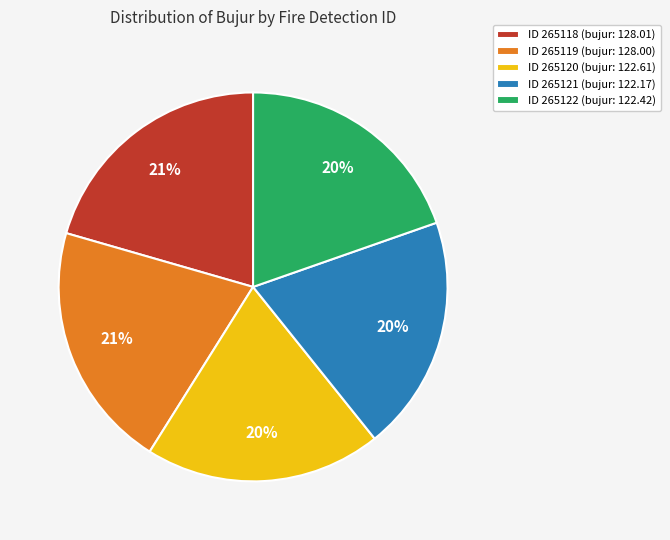

To the nearest percent, what is the difference between the largest and smallest slice percentages?

1%